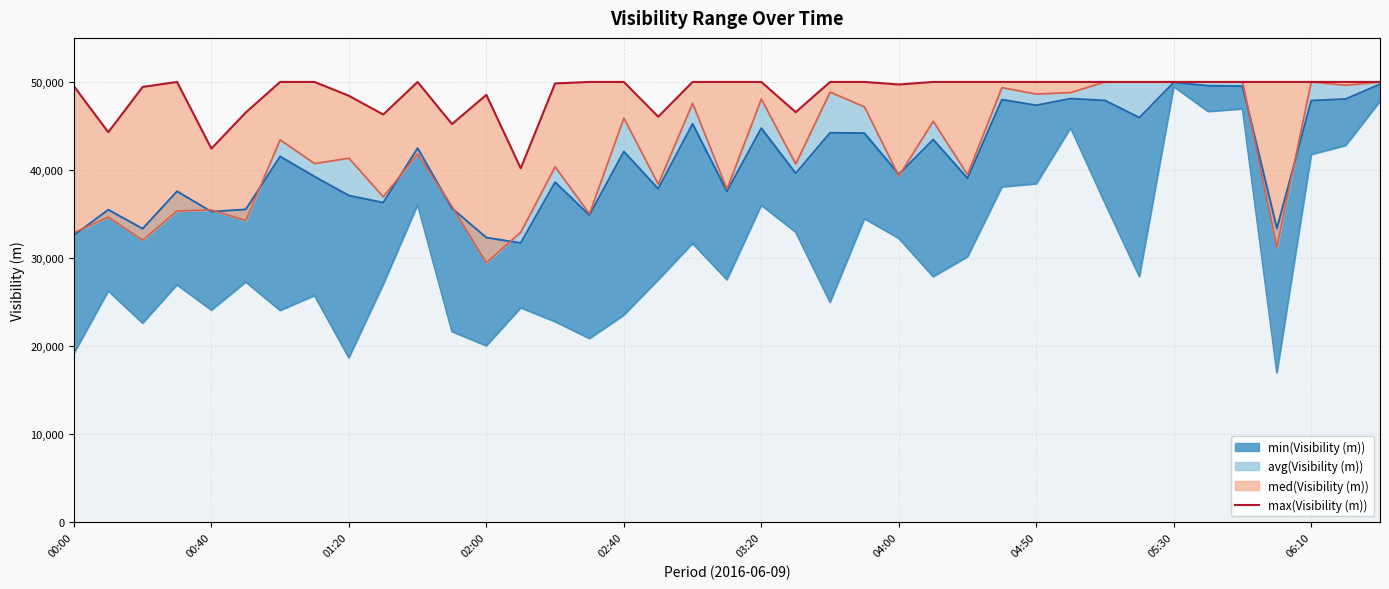

What is the value of the 24th point from the left?

50000